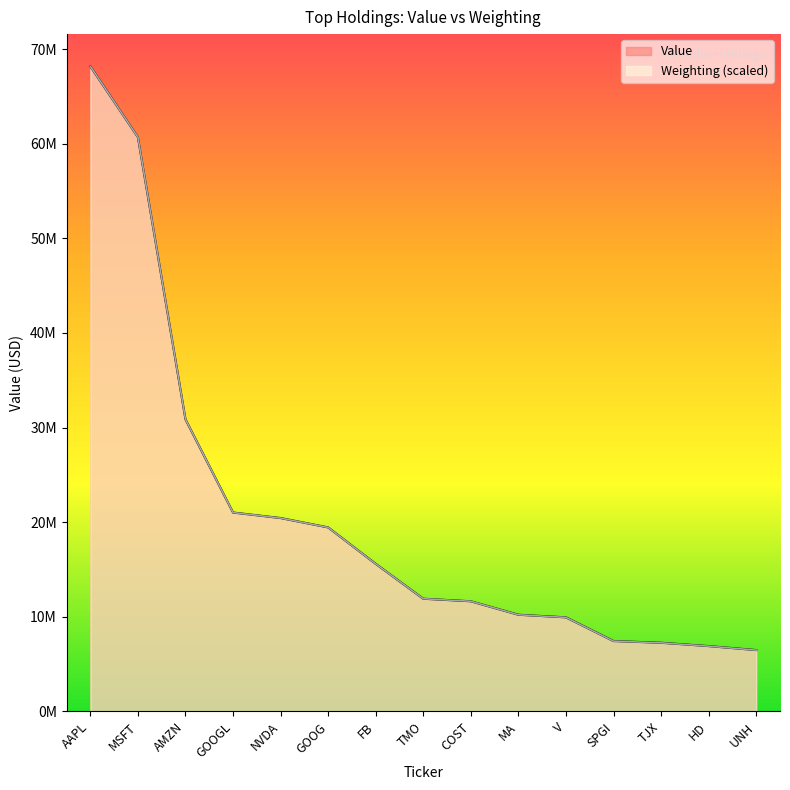

How many data points does each series have?

15